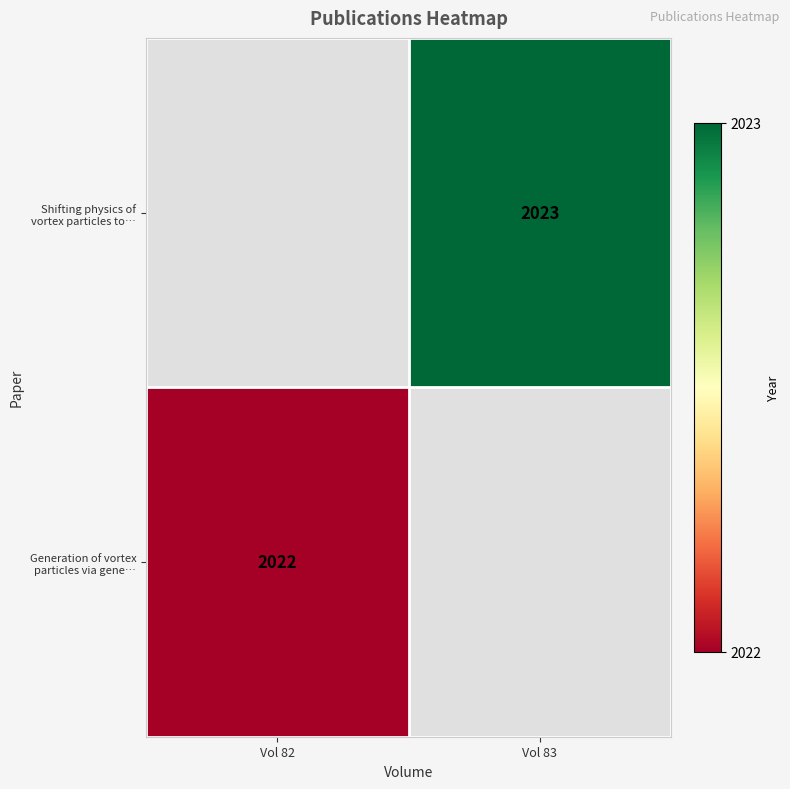

Rank the categories by Generation of vortex particles via gene… value from highest to lowest.

Vol 82, Vol 83